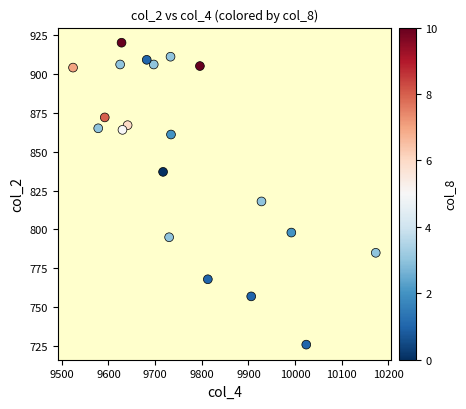

What is the range of Y values (max minus min)?

194